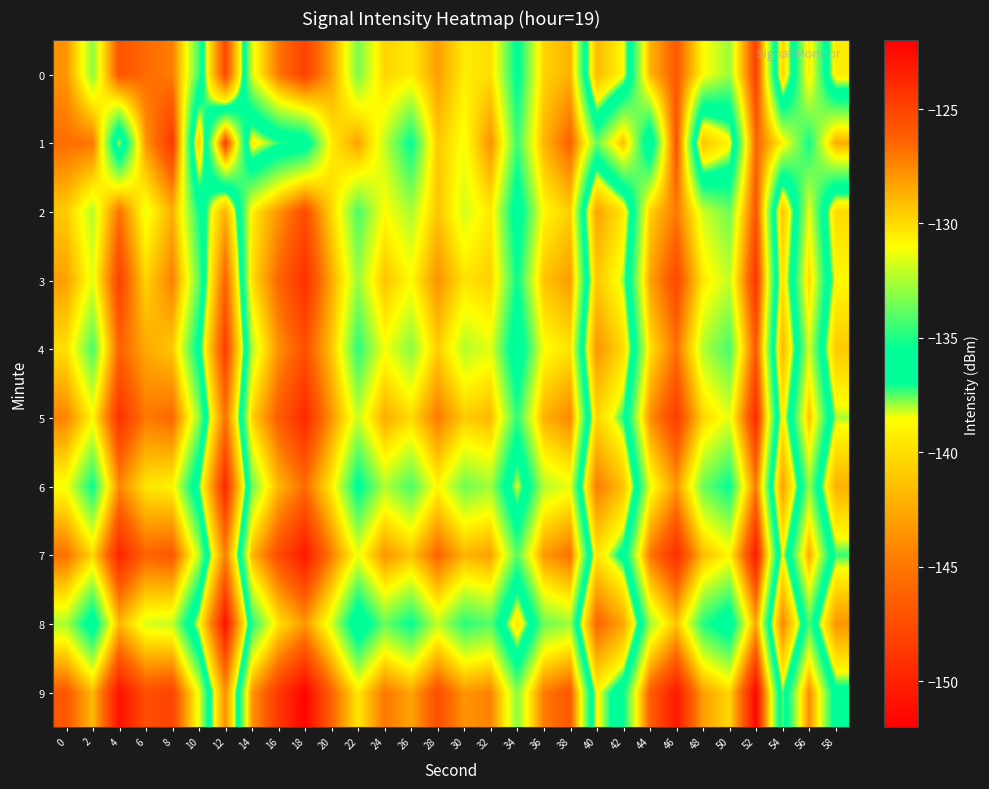

What is the difference between the highest and lowest values at 50?

8.9